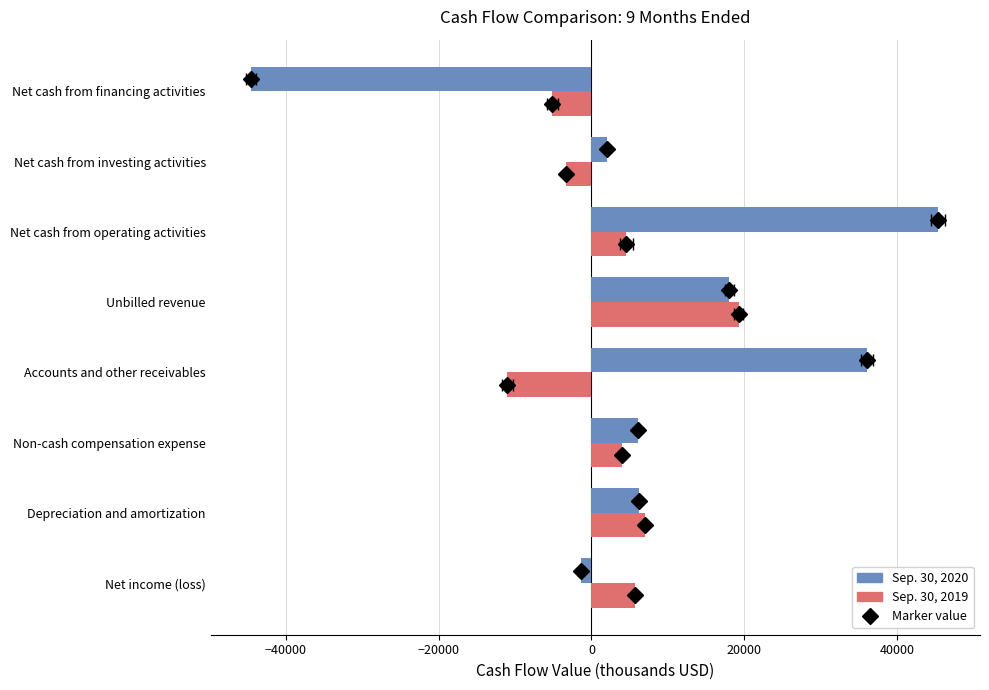

Is it true that Sep. 30, 2020 equals 31397 at Unbilled revenue?

False